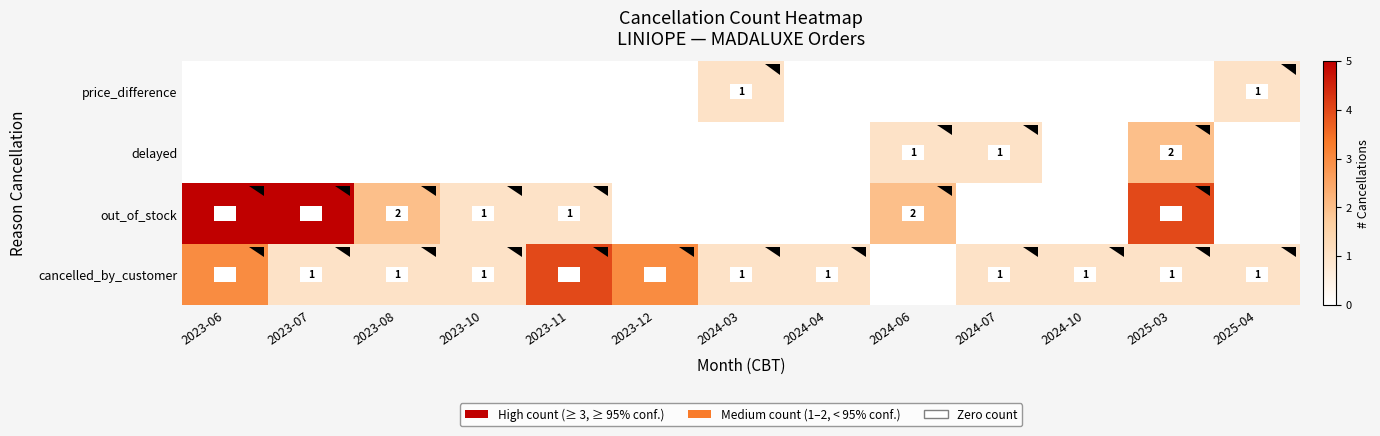

True or false: out_of_stock has a value of 3 at 2023-08.

False